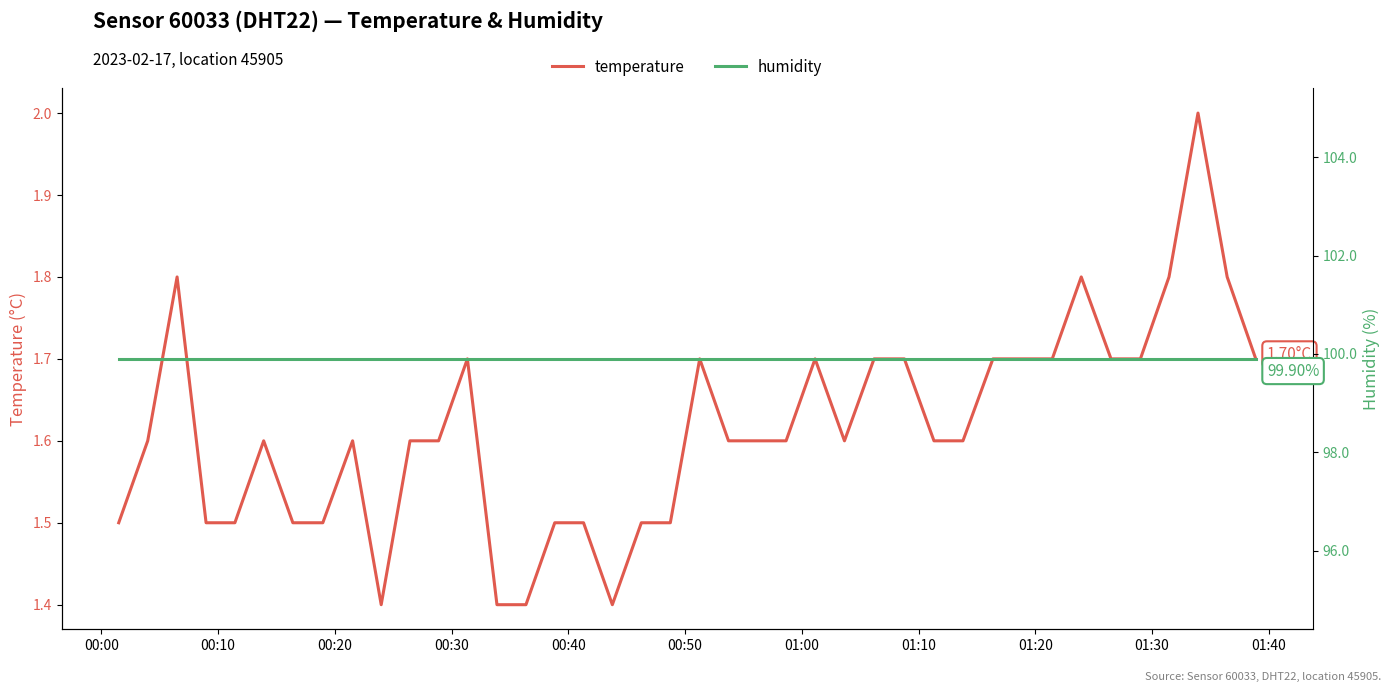

True or false: temperature has more than 0 points higher than both neighbors.

True